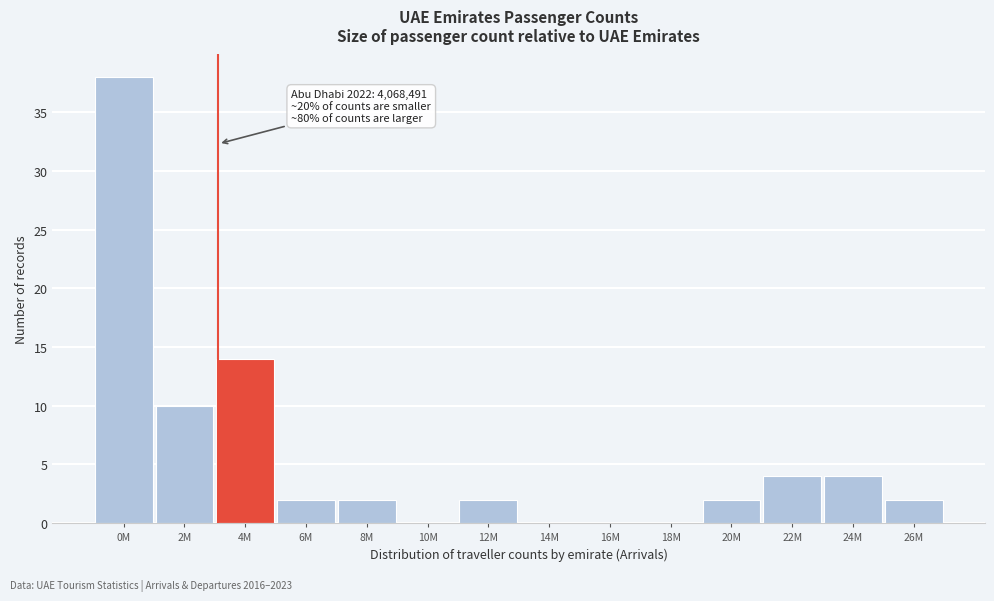

Reading left to right, extract all data points from this chart.

0M=38	2M=10	4M=14	6M=2	8M=2	10M=0	12M=2	14M=0	16M=0	18M=0	20M=2	22M=4	24M=4	26M=2